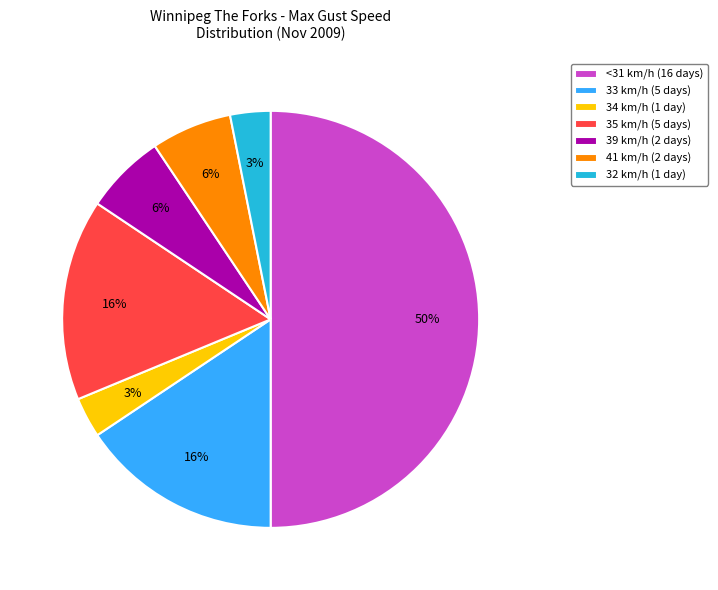

How many slices are in this pie chart?

7